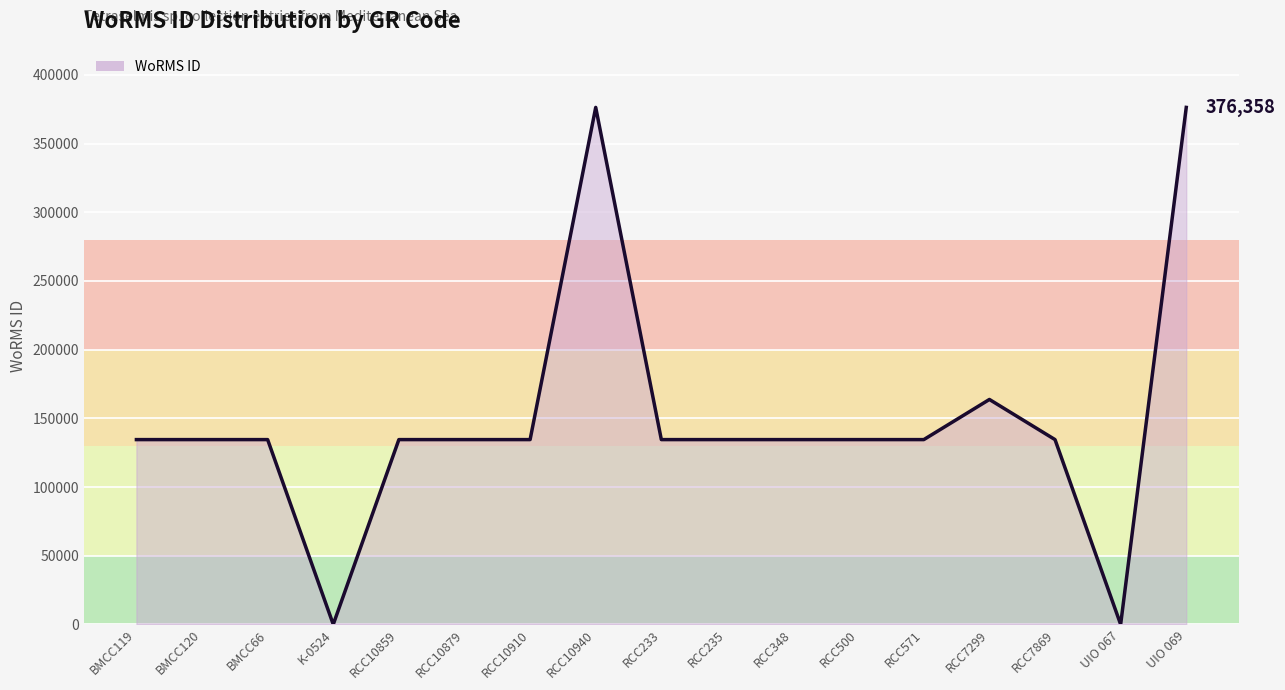

Reading left to right, what are all the values shown in this chart?

BMCC119=134526	BMCC120=134526	BMCC66=134526	K-0524=0	RCC10859=134526	RCC10879=134526	RCC10910=134526	RCC10940=376358	RCC233=134526	RCC235=134526	RCC348=134526	RCC500=134526	RCC571=134526	RCC7299=163747	RCC7869=134526	UIO 067=0	UIO 069=376358